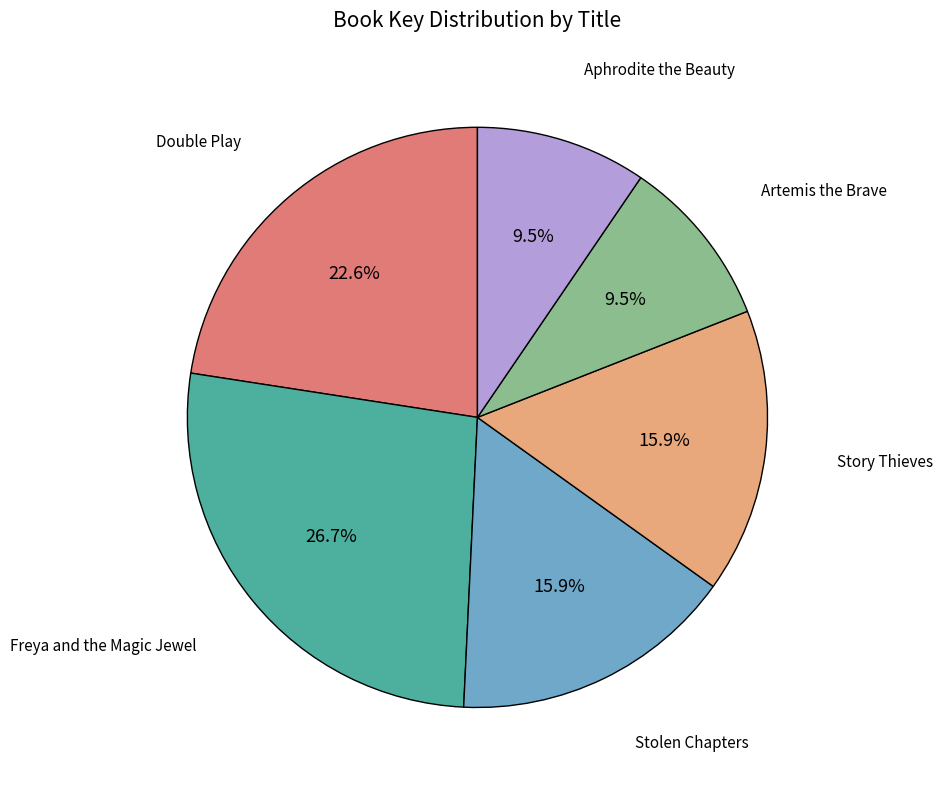

Is there a majority slice in this chart?

No